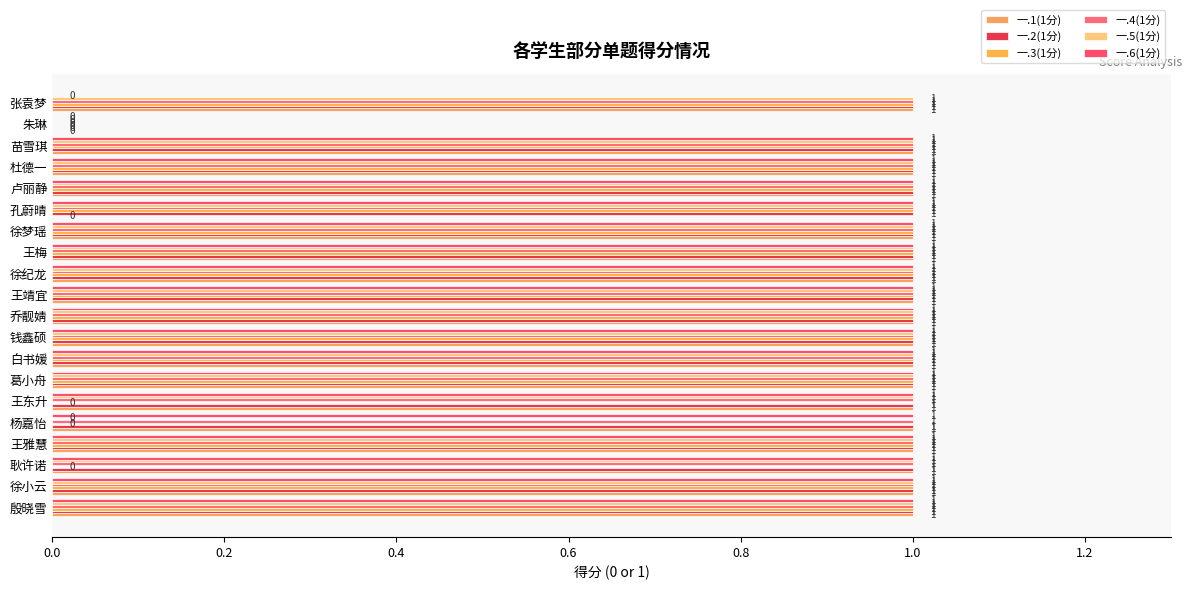

How many 一.3(1分) values are between 1 and 2?

16